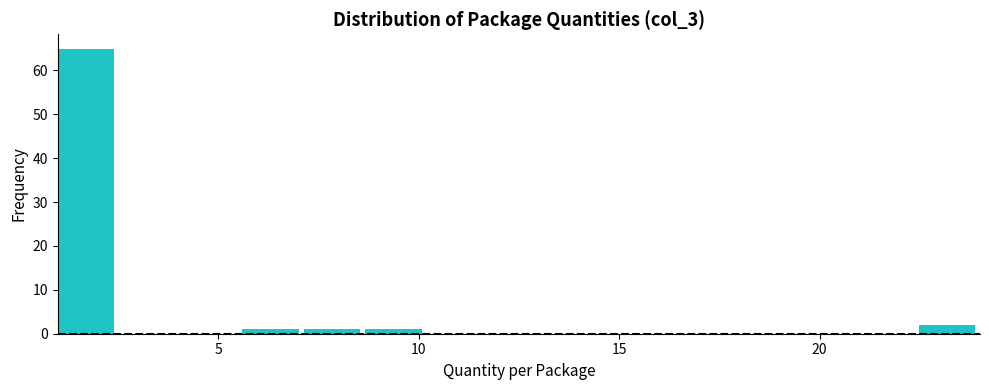

Around what value on the x-axis is the tallest bar? Give the approximate position of its centre, as read against the axis.

1.5